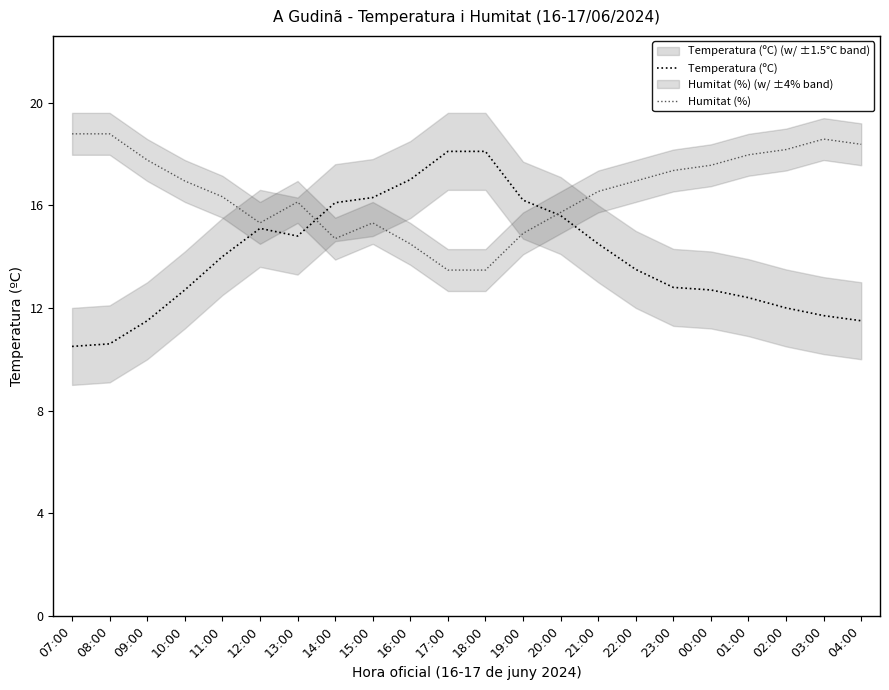

Where is the first local minimum for Temperatura (ºC)?

13:00